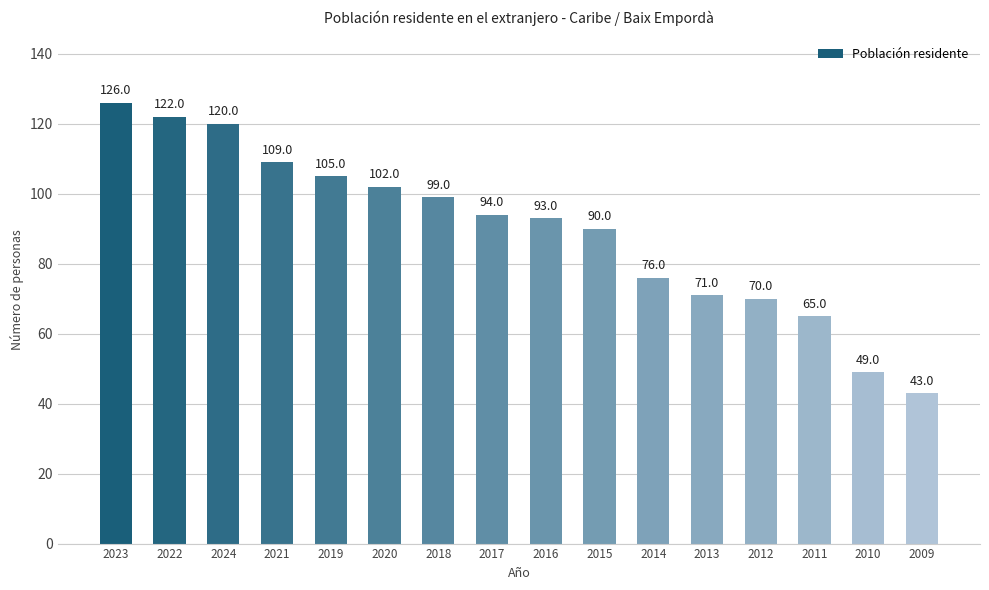

List the labels in order of value, smallest first.

2009, 2010, 2011, 2012, 2013, 2014, 2015, 2016, 2017, 2018, 2020, 2019, 2021, 2024, 2022, 2023